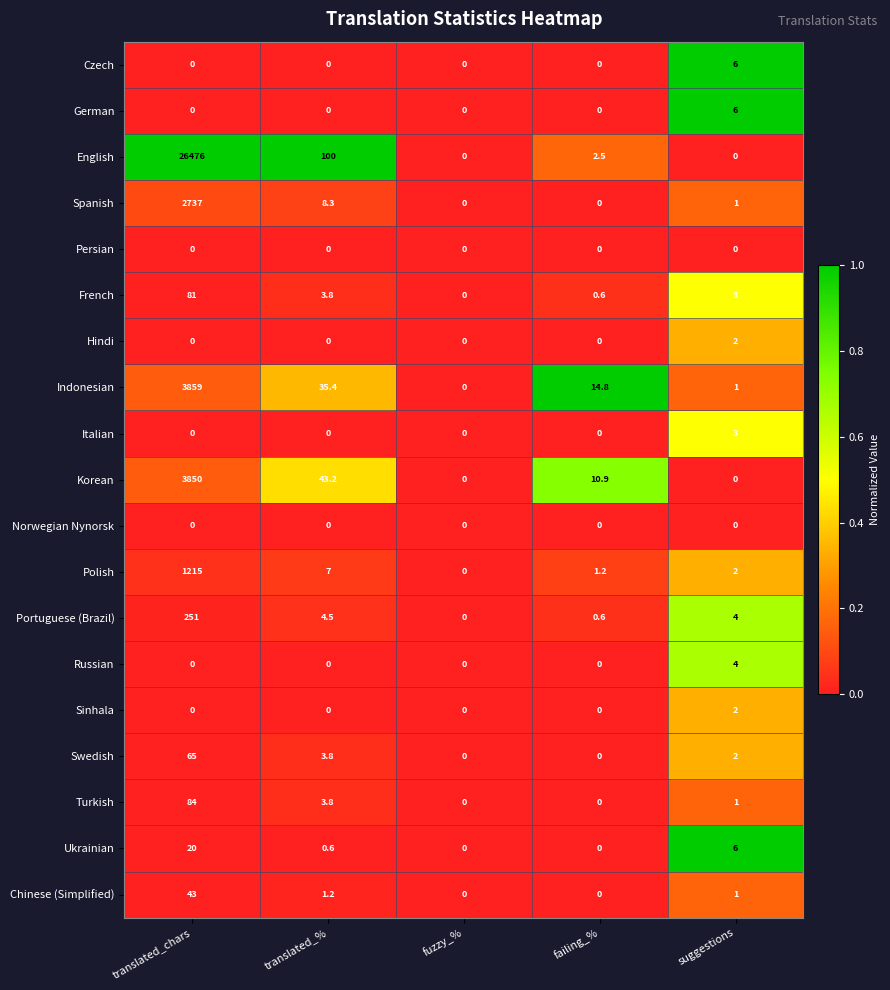

Where does the English series first go above 2?

translated_chars